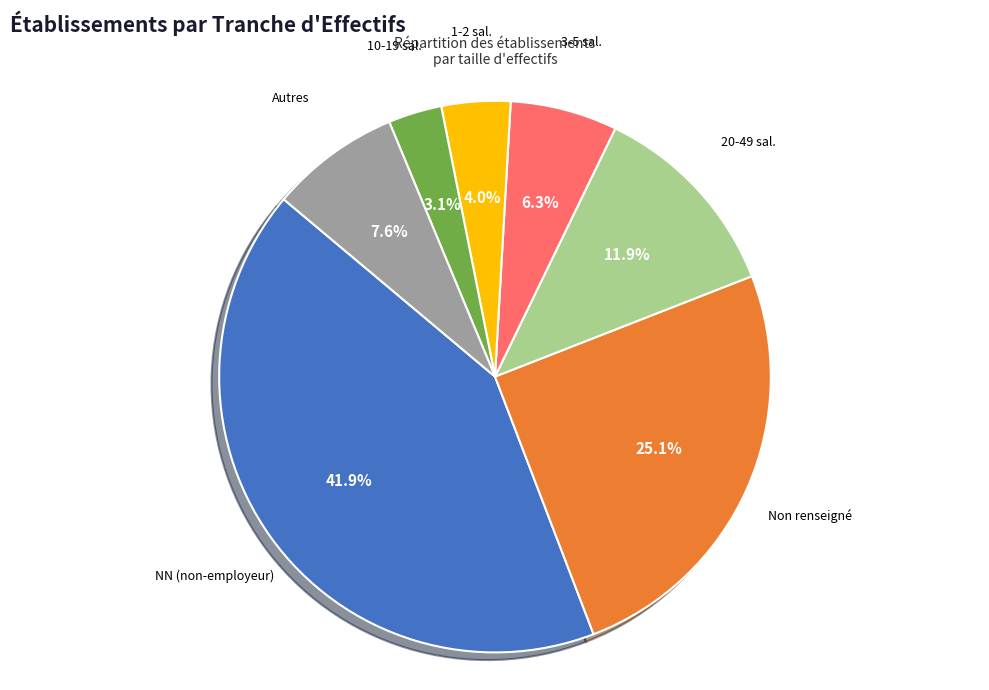

How many segments does this pie chart have?

7